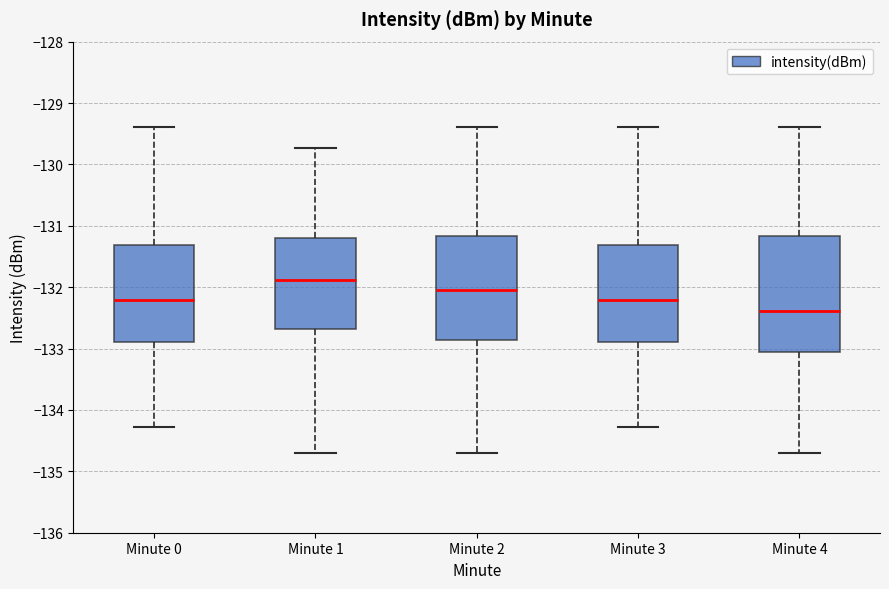

Which box's median line is the lowest?

Minute 4